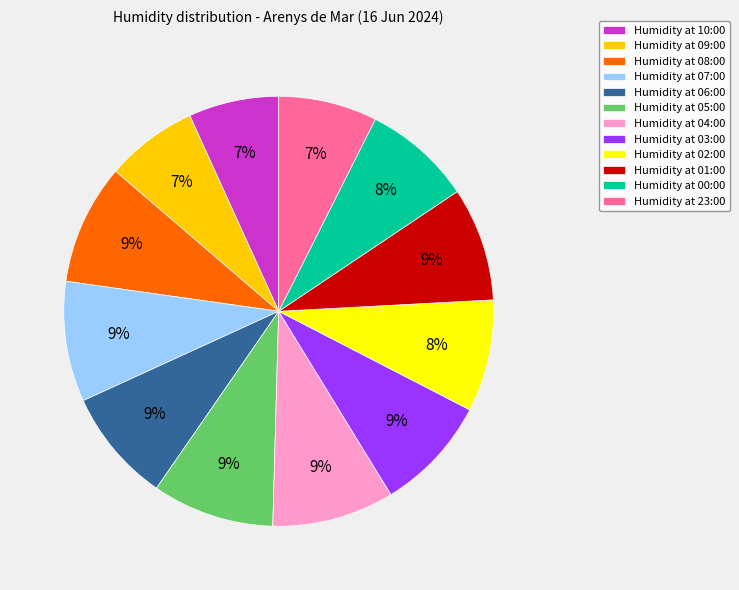

Does Humidity at 05:00 account for over 50% of the chart?

No